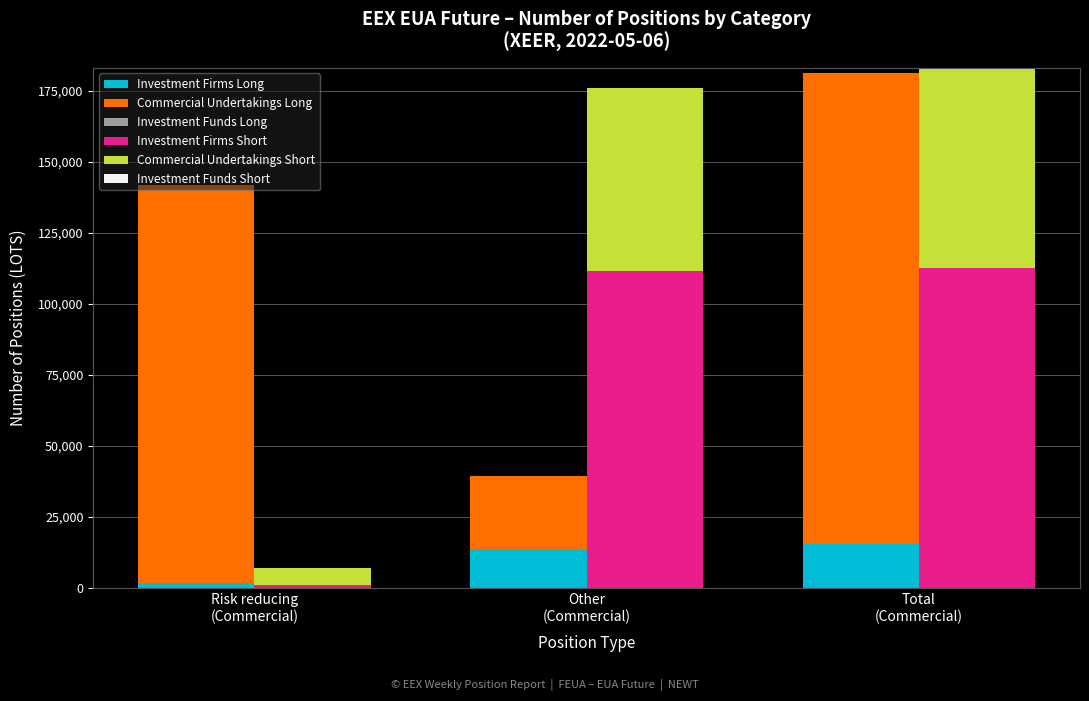

Are the bars grouped side by side (vs. stacked)?

Yes